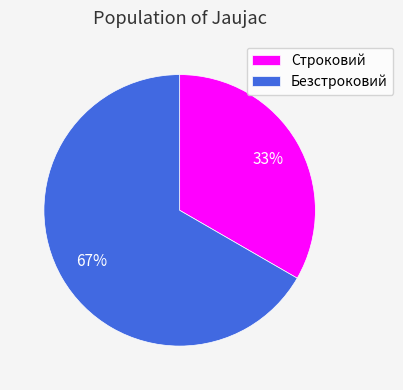

Does Строковий represent more than half of the total?

No